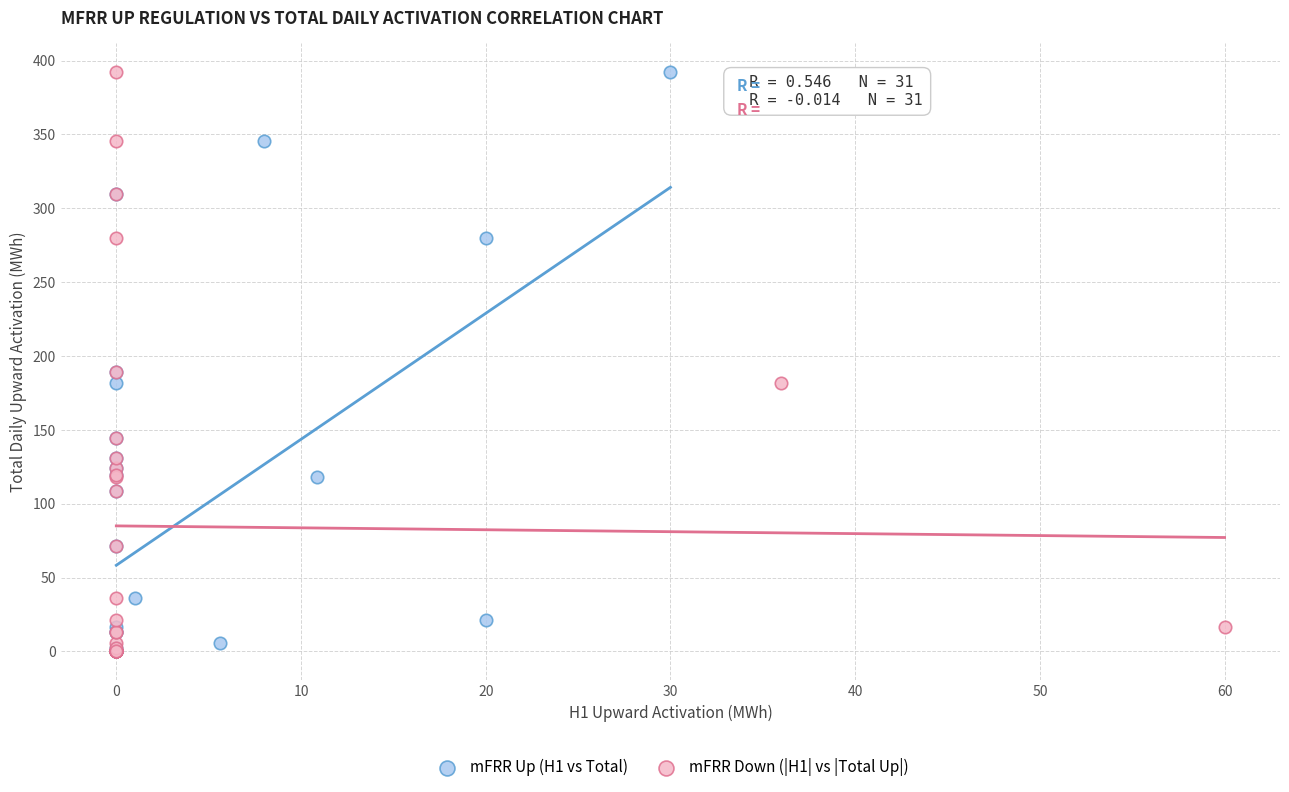

What are all the series names shown in the legend?

mFRR Up (H1 vs Total), mFRR Down (|H1| vs |Total Up|)